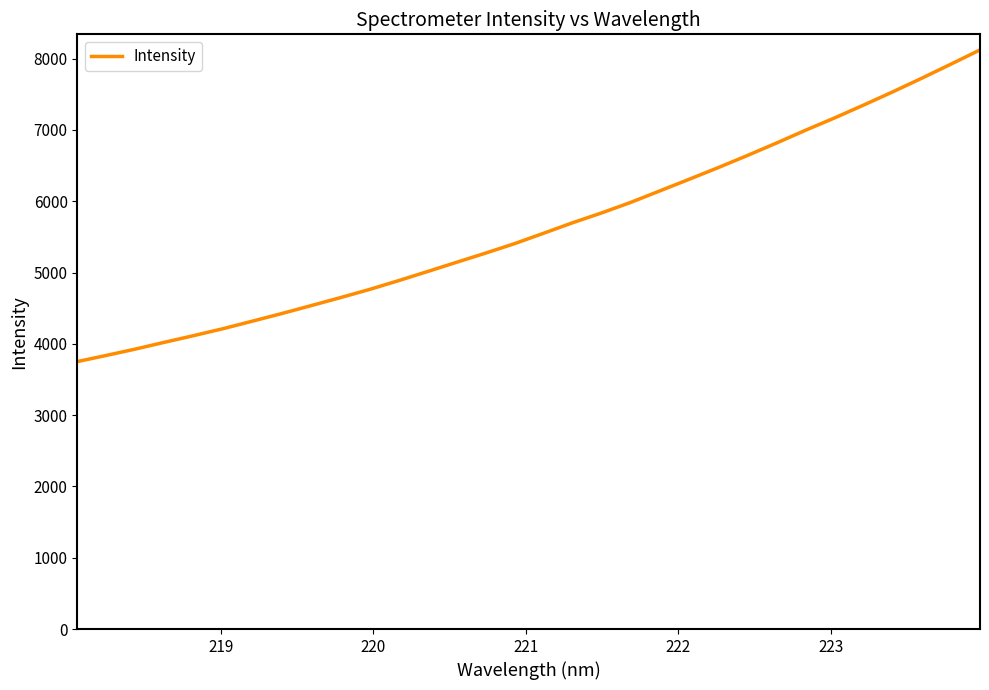

What is the greatest value displayed?

8122.4